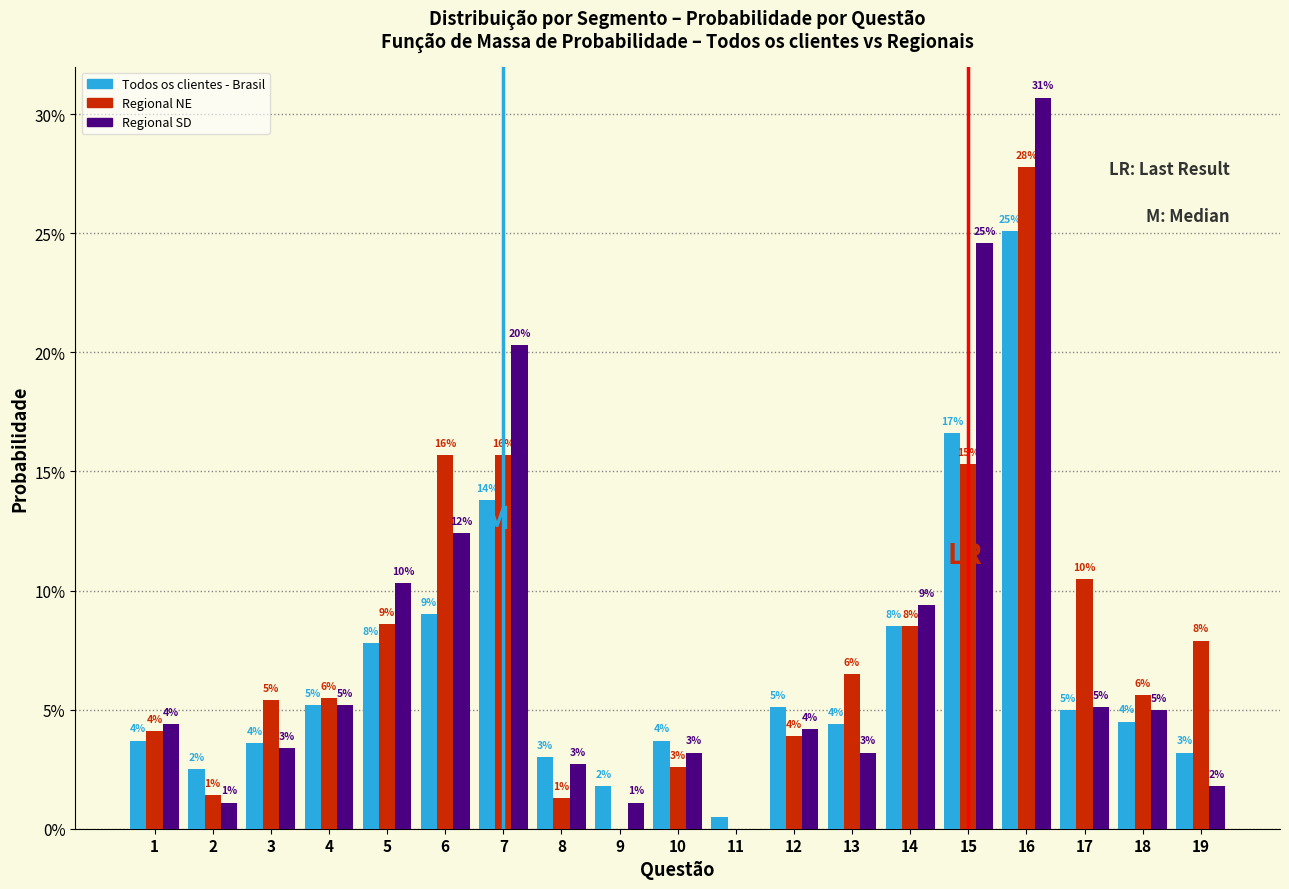

Are the bars grouped side by side (vs. stacked)?

Yes